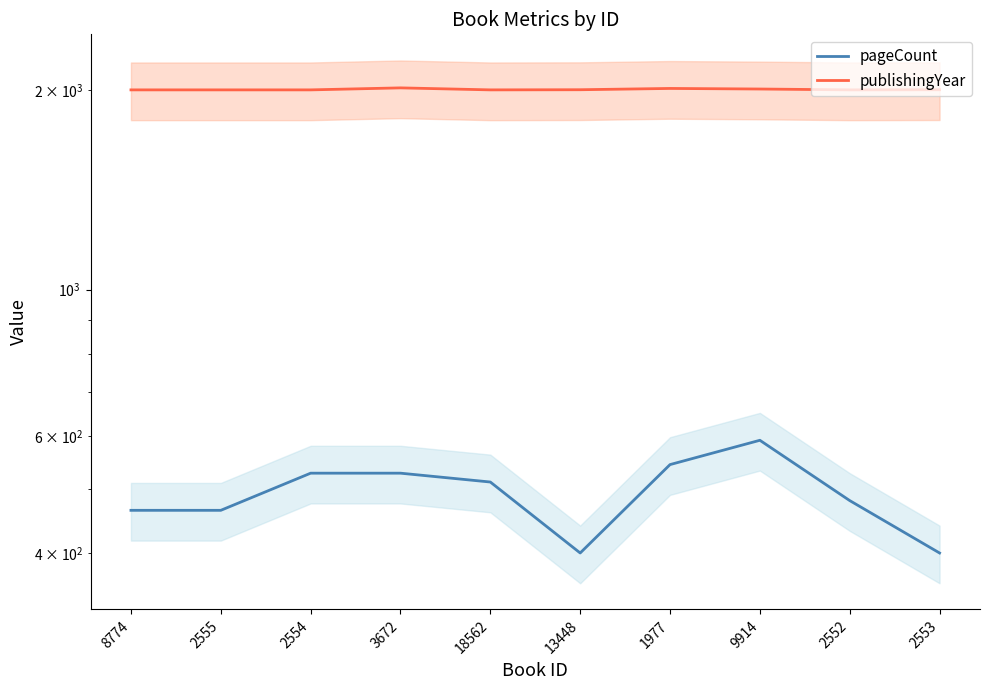

True or false: publishingYear and pageCount intersect in this chart.

False